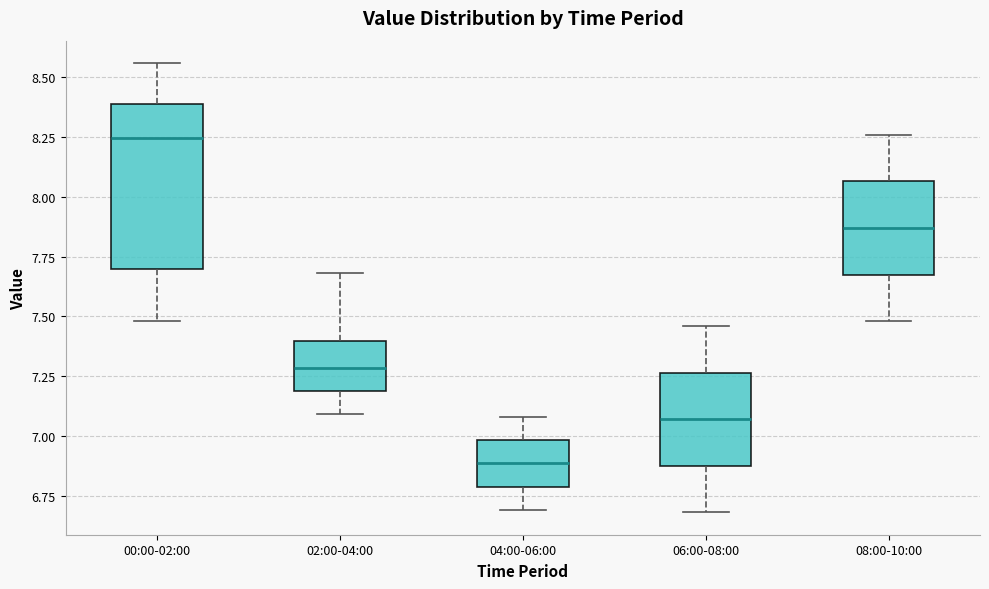

Which box is the tallest, from its lower edge to its upper edge?

00:00-02:00